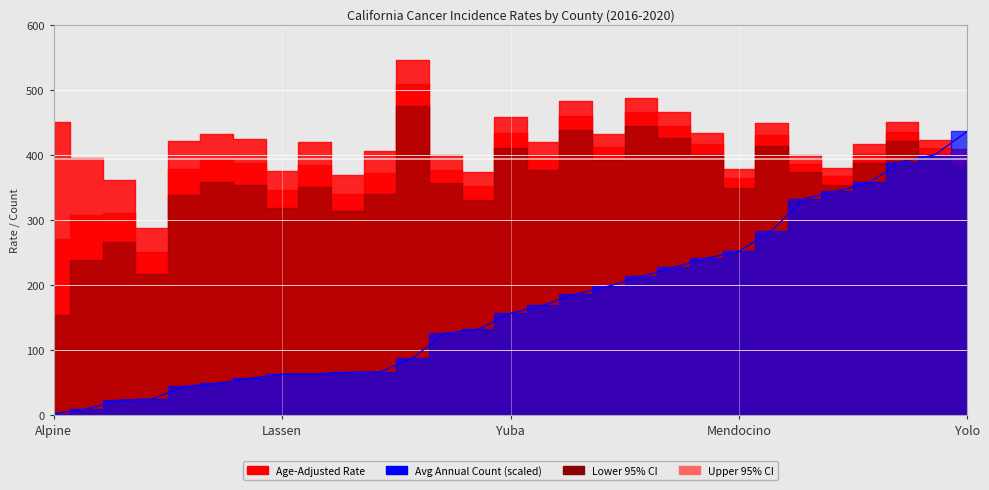

What is the sum of all Age-Adjusted Rate values?

11220.1